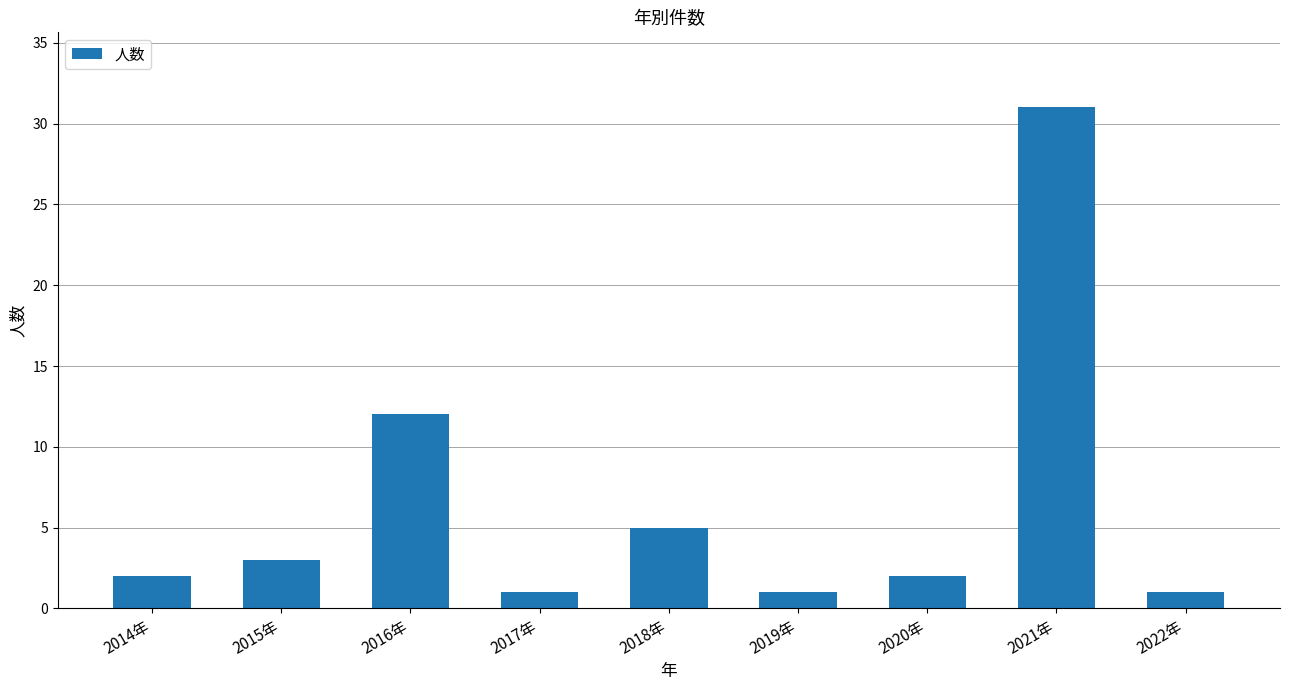

At which category does the chart reach its peak across all series?

2021年